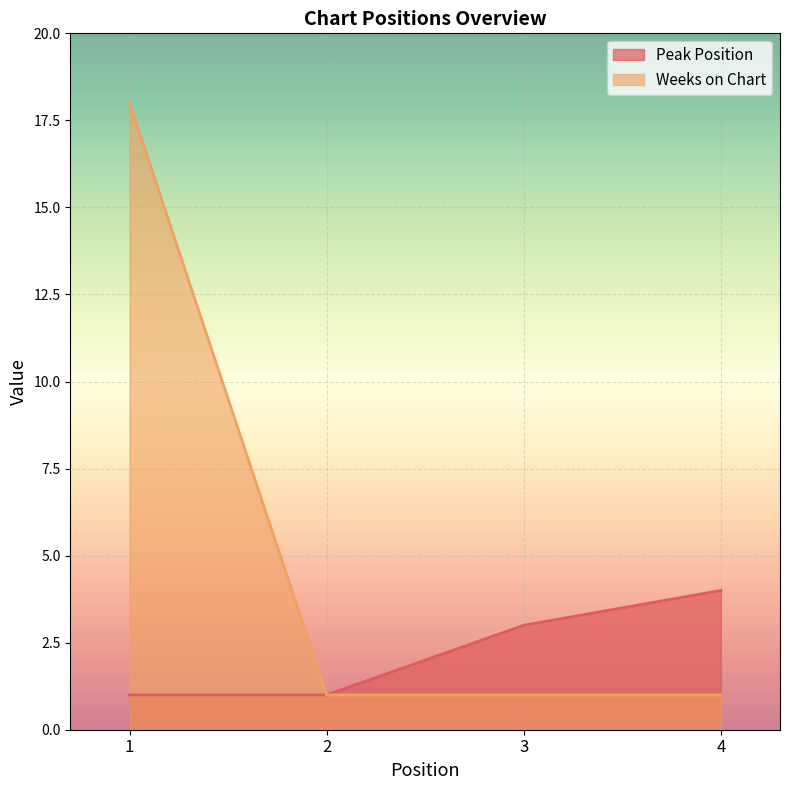

Rank the series by their maximum value, from highest to lowest.

Weeks on Chart, Peak Position